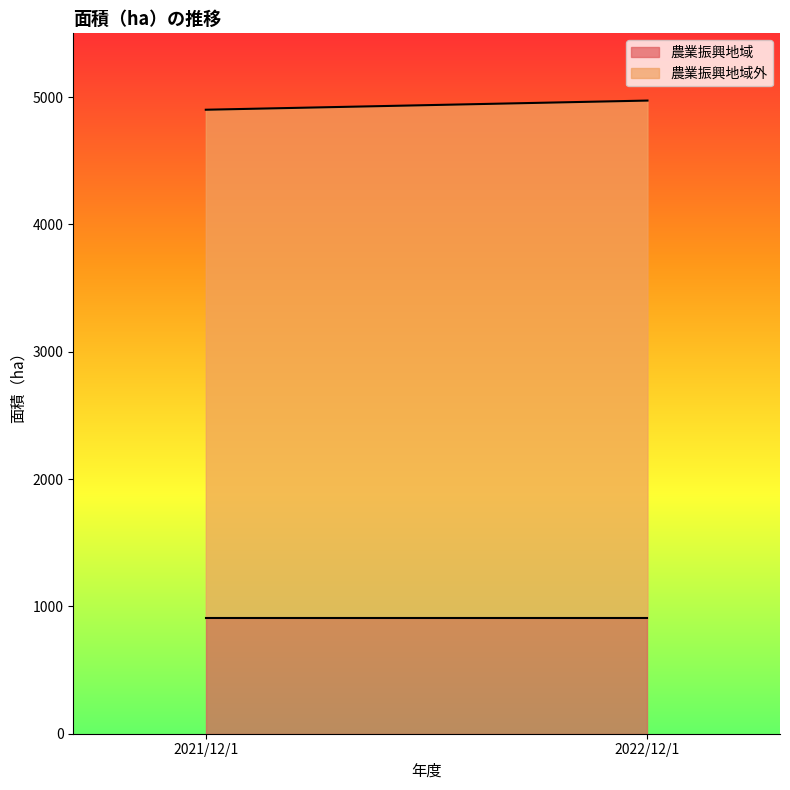

List the series in order of their peak value, highest first.

農業振興地域外, 農業振興地域